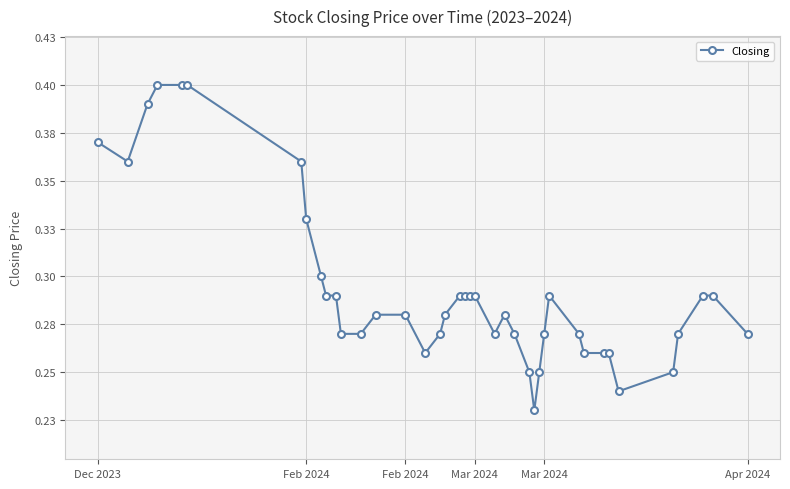

Where is the first local minimum?

Feb 2024